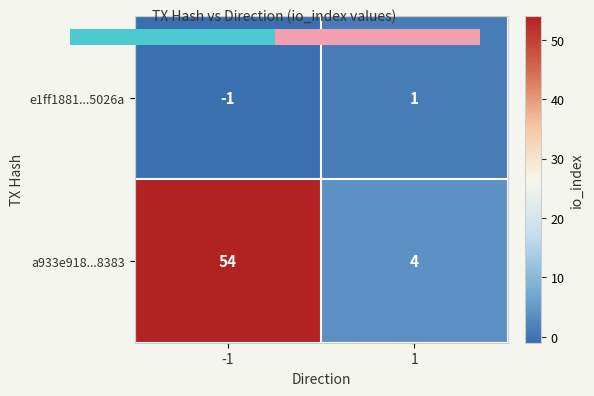

Which series changed the most between -1 and 1?

a933e918...8383